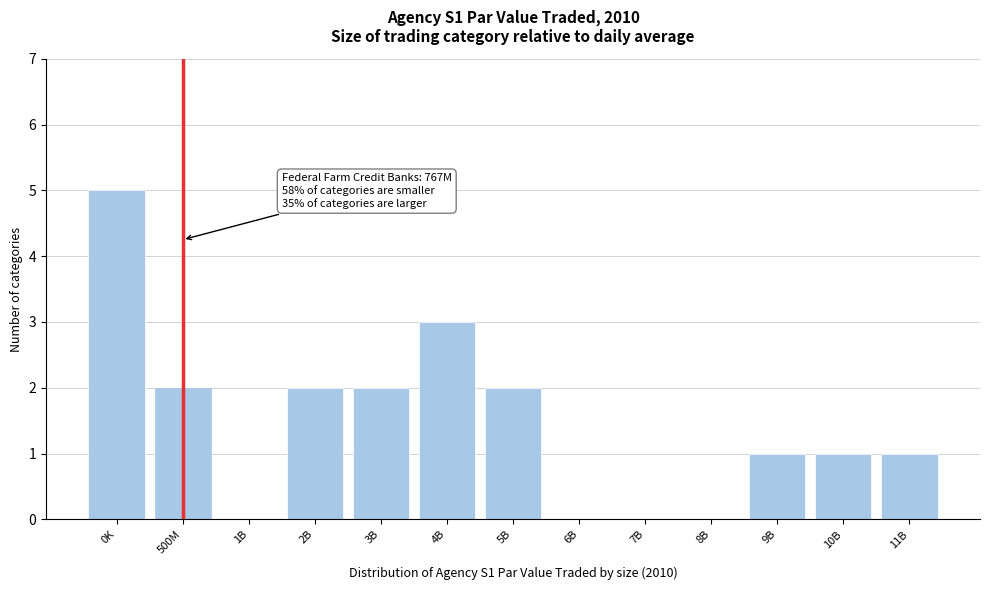

Reading left to right, list all the values displayed in this chart.

0K=5	500M=2	1B=0	2B=2	3B=2	4B=3	5B=2	6B=0	7B=0	8B=0	9B=1	10B=1	11B=1